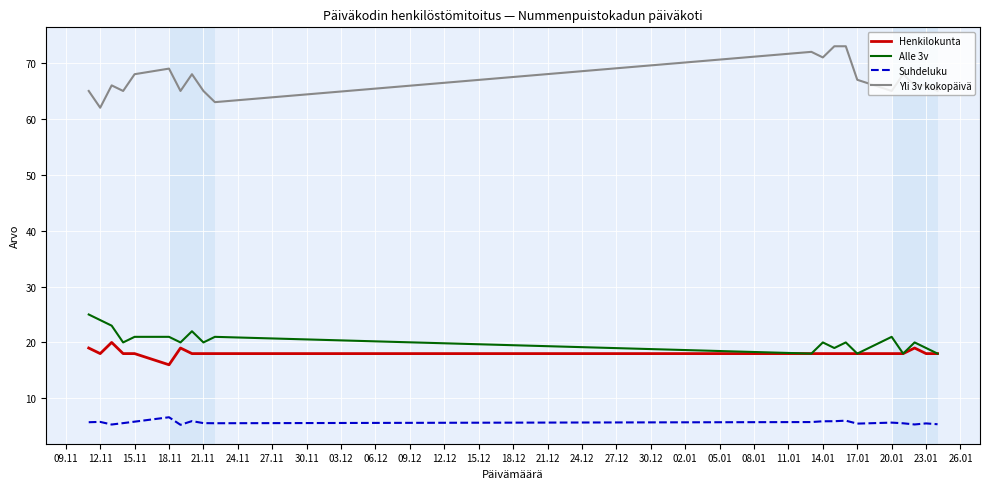

Which series has the largest total across all categories?

Yli 3v kokopäivä